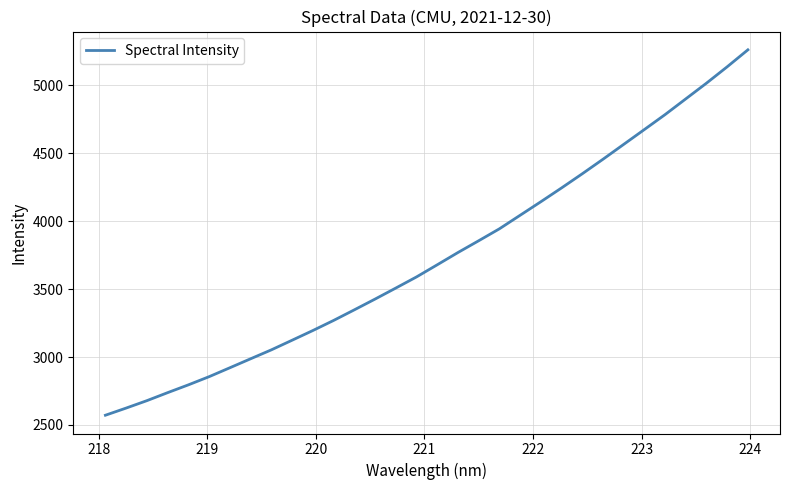

What is the difference between the maximum and minimum values?

2688.4